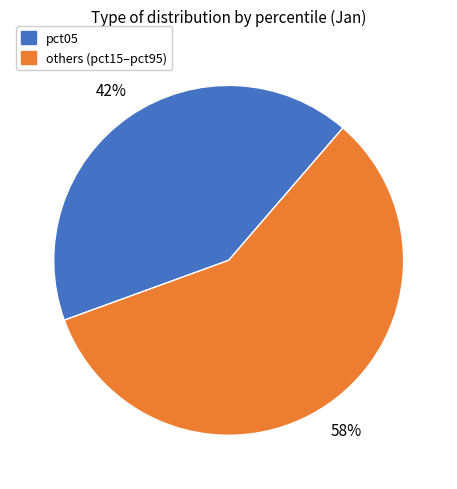

Does any single category account for the majority?

Yes